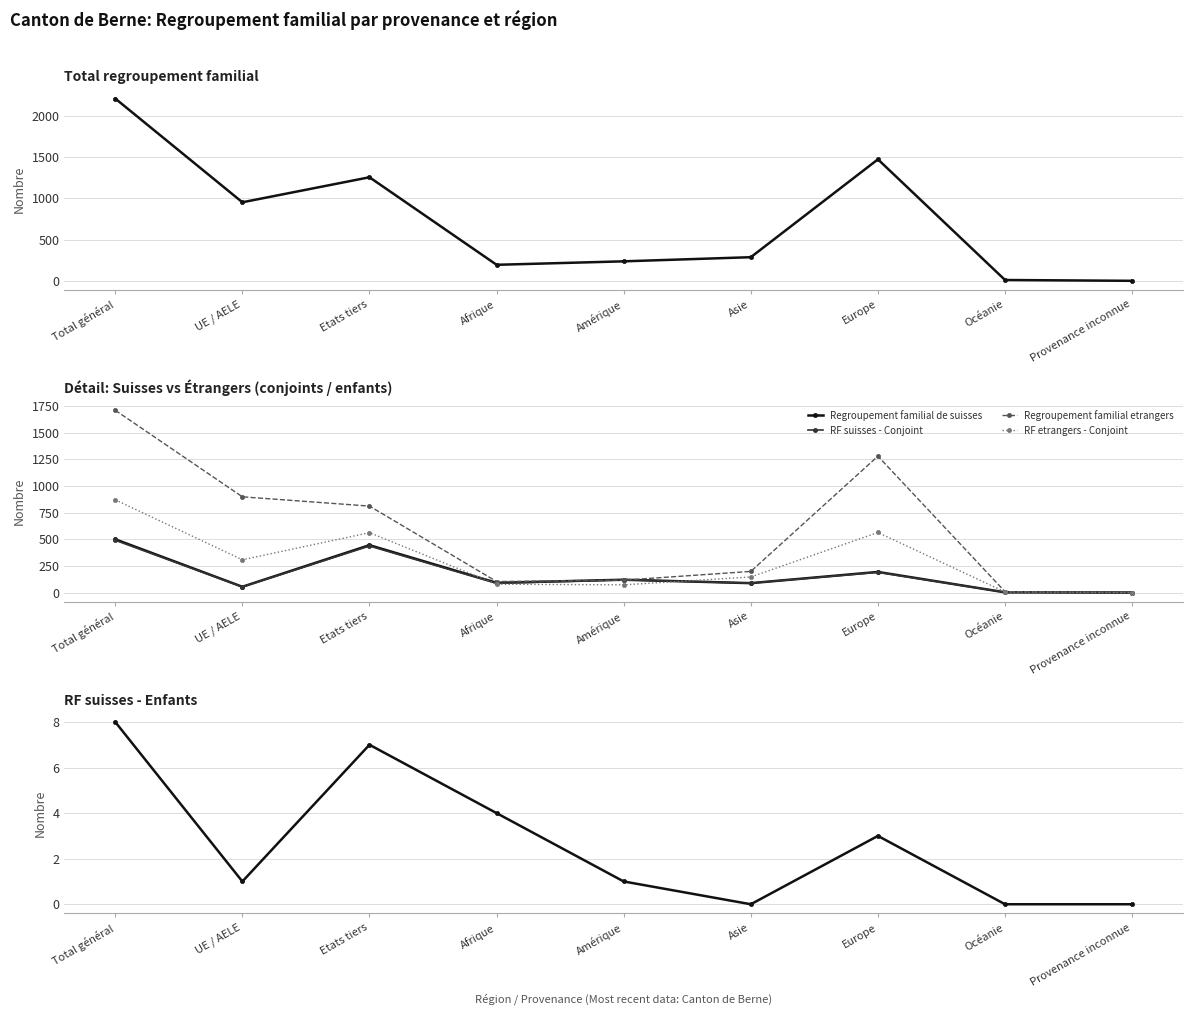

What is the label of the 2nd point from the right?

Océanie